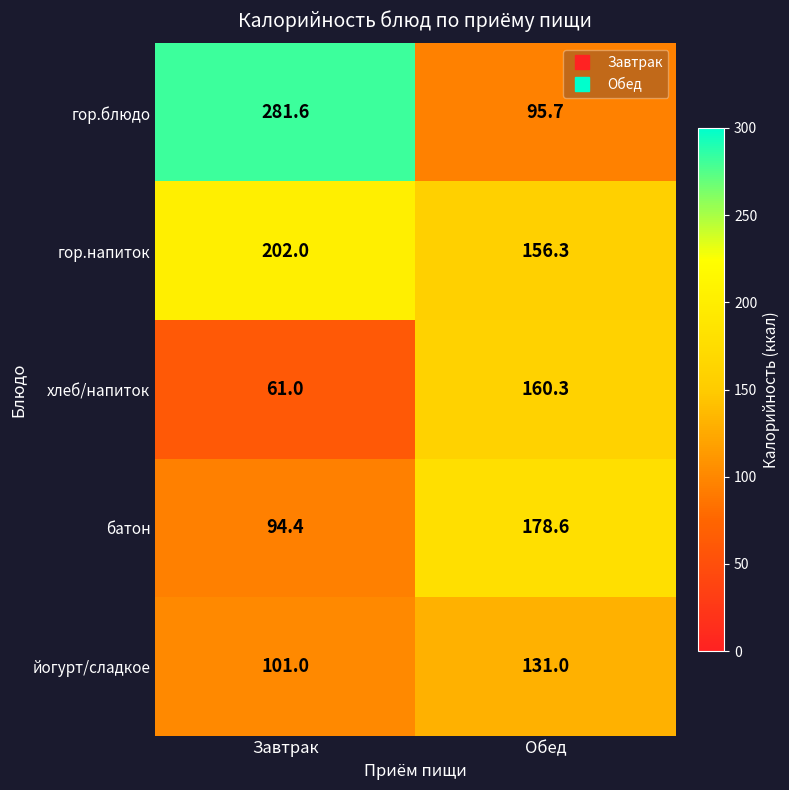

The гор.напиток series shows 202.0 at Завтрак. True or false?

True